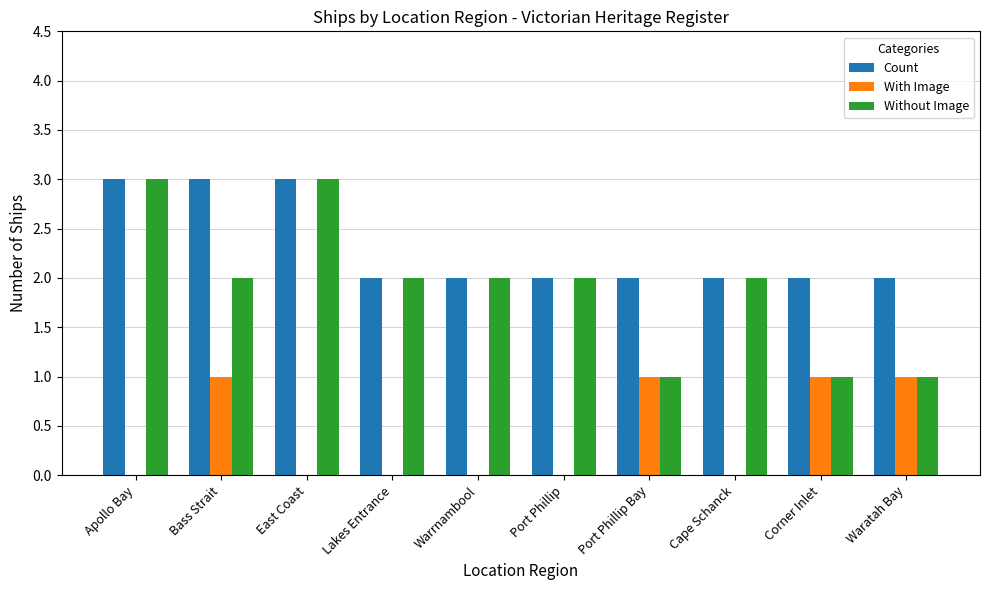

Is it true that With Image equals 0 at Cape Schanck?

True